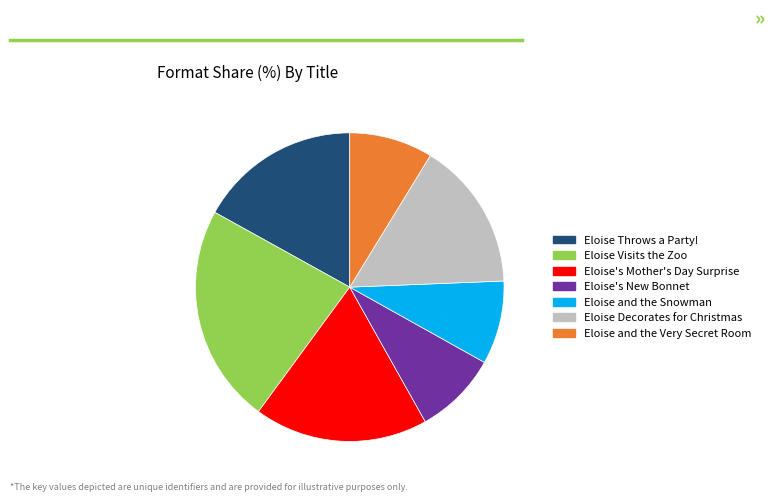

Which category has the biggest portion of the pie?

Eloise Visits the Zoo